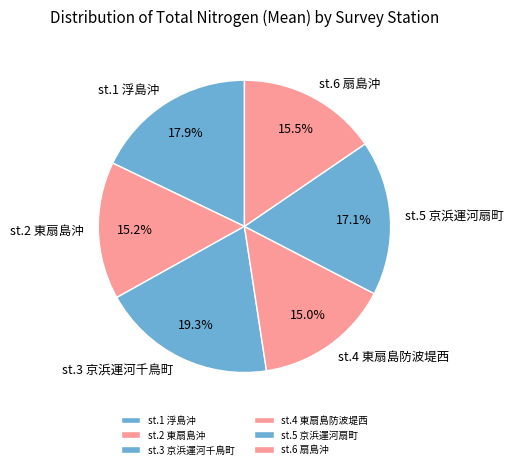

To the nearest percent, what percentage of the pie is st.1 浮島沖?

18%